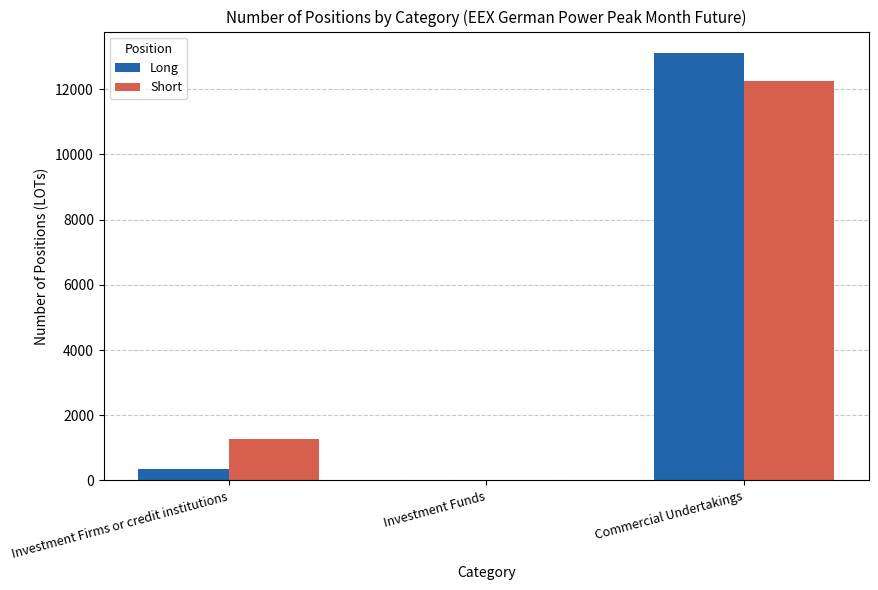

Between Investment Firms or credit institutions and Commercial Undertakings, which series saw the biggest shift?

Long